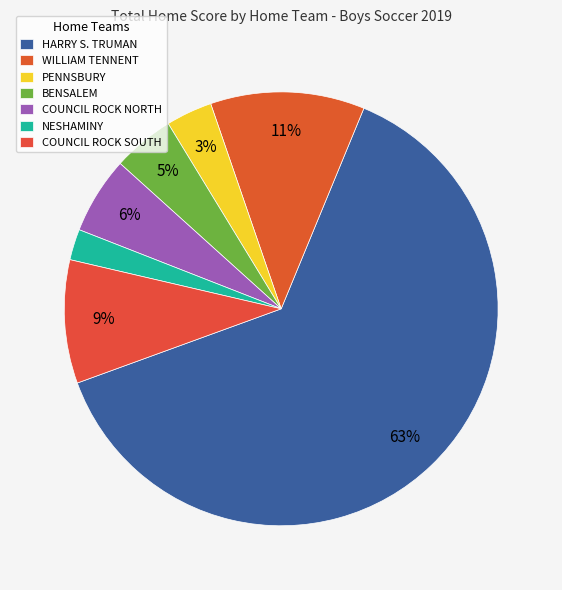

Which slice is the largest?

HARRY S. TRUMAN